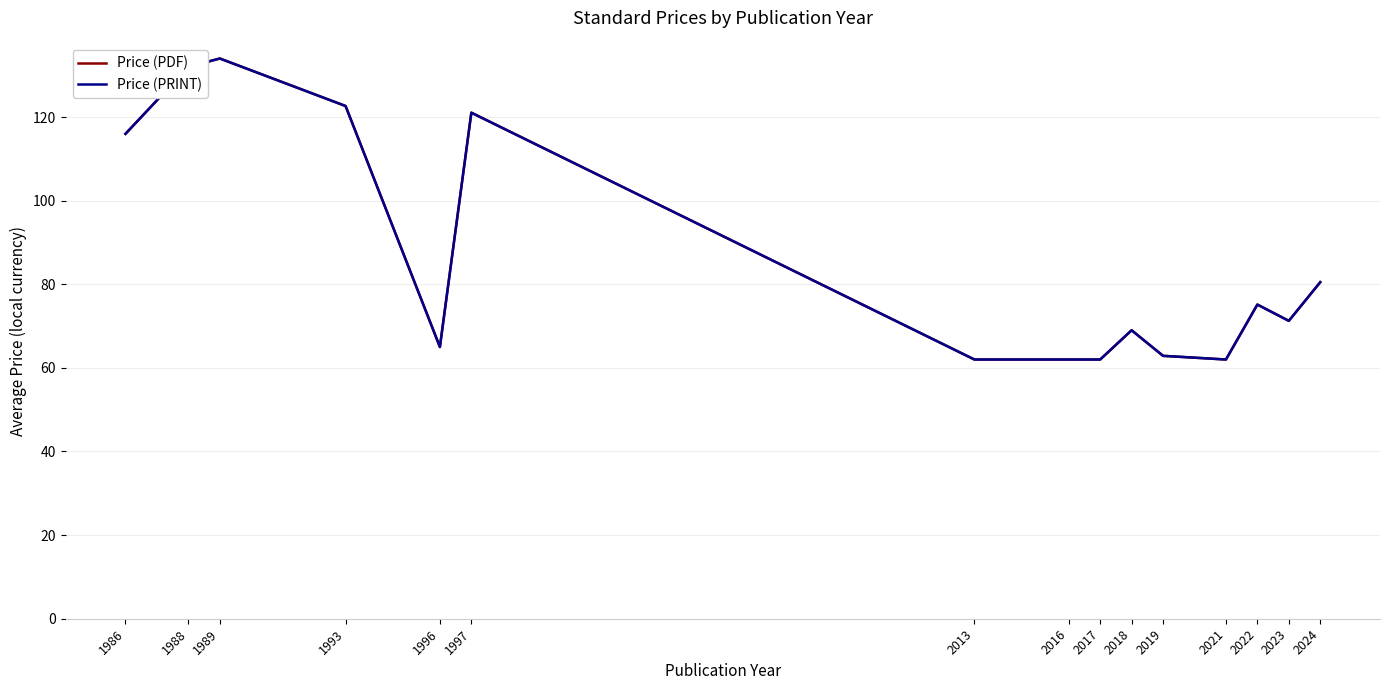

Which category has the highest value in the Price (PDF) series?

1989